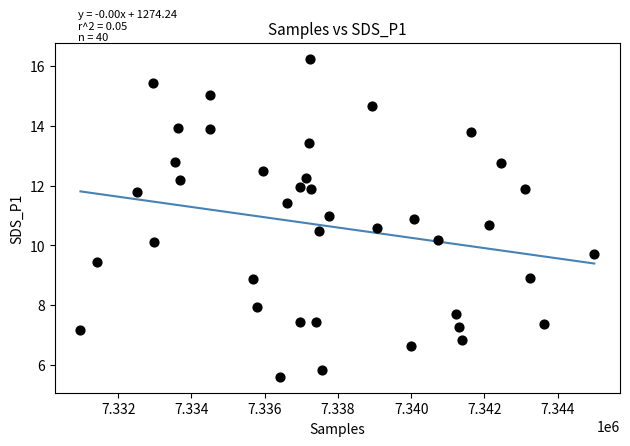

What is the range of X values (max minus min)?

14033.0